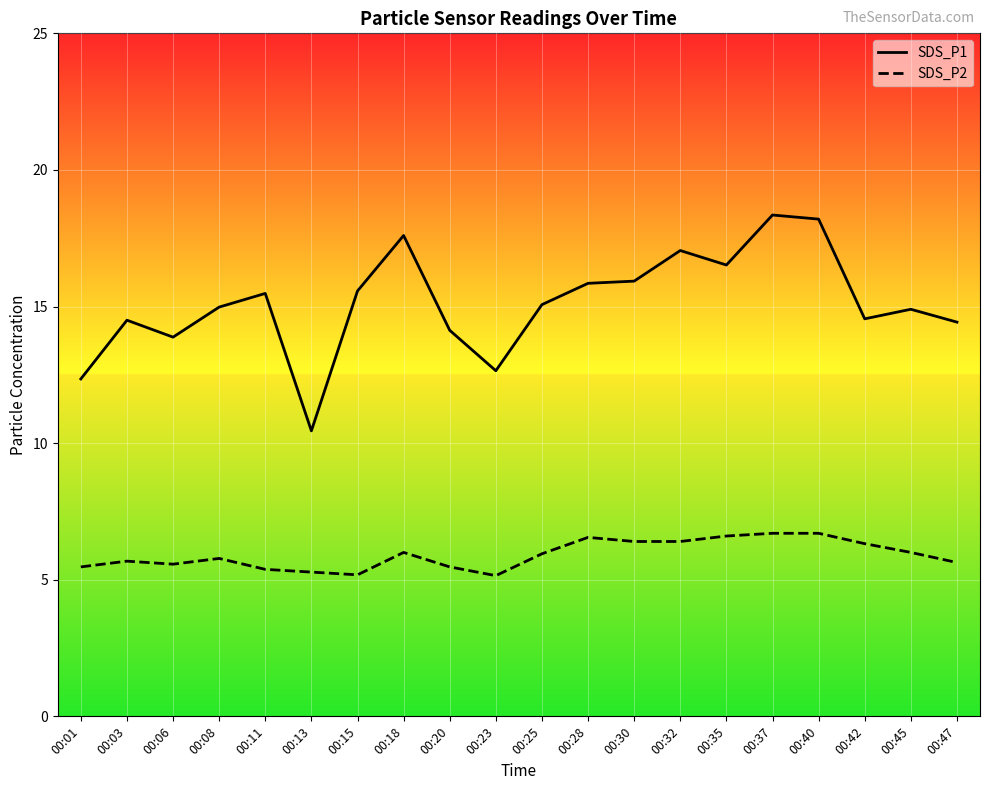

Rank the categories by SDS_P2 value from lowest to highest.

00:23, 00:15, 00:13, 00:11, 00:01, 00:20, 00:06, 00:47, 00:03, 00:08, 00:25, 00:18, 00:45, 00:42, 00:30, 00:32, 00:28, 00:35, 00:37, 00:40